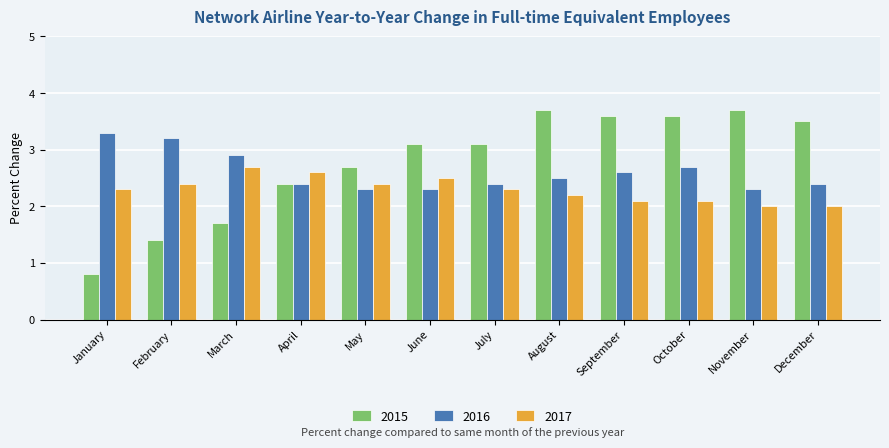

Which series has the largest total across all categories?

2015